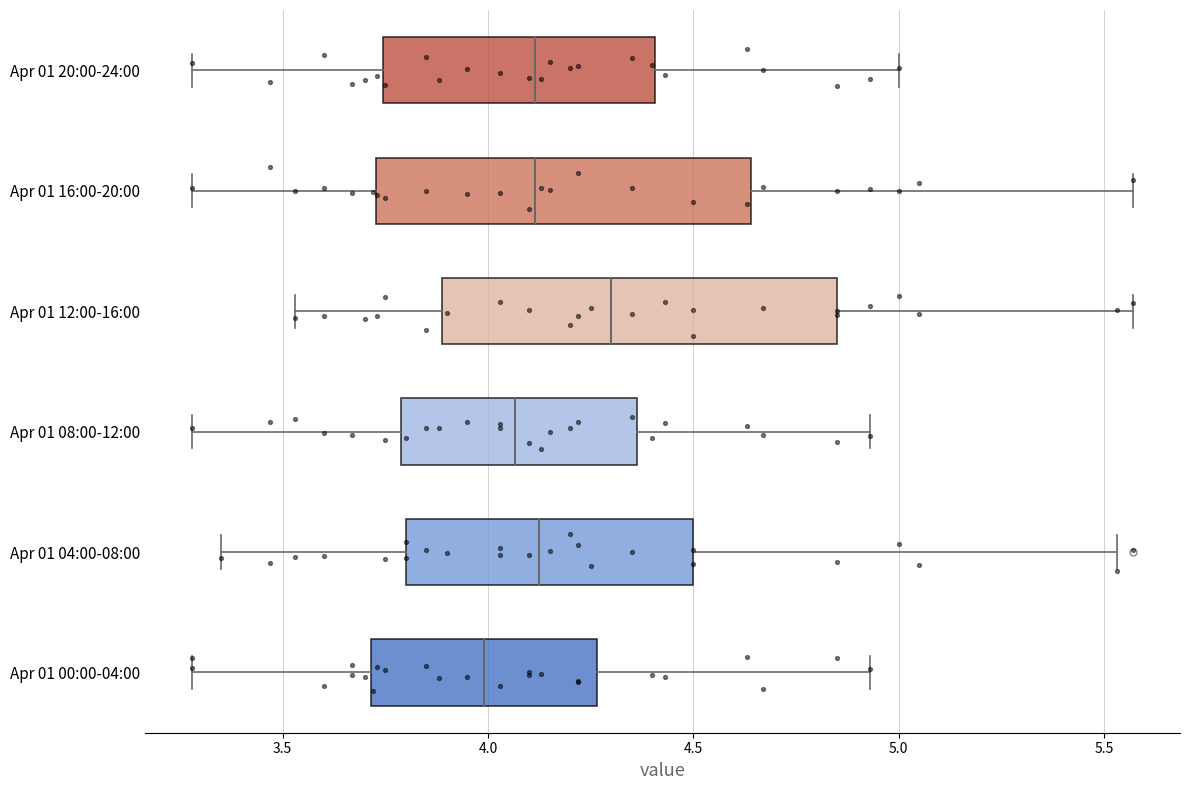

Where does the median line of the box for Apr 01 04:00-08:00 sit on the x-axis? The values are not printed on the chart, so give them approximately, as read against the axis.

4.15